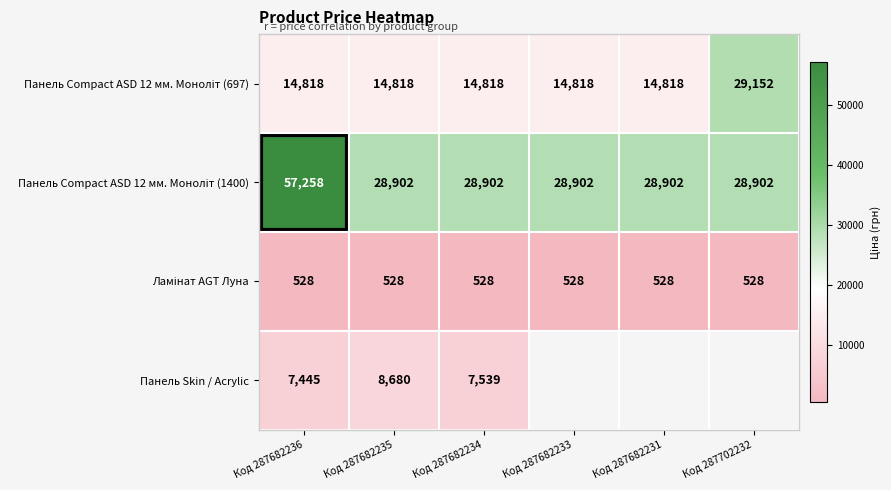

True or false: Панель Skin / Acrylic has a value of 8680.0 at Код 287682235.

True